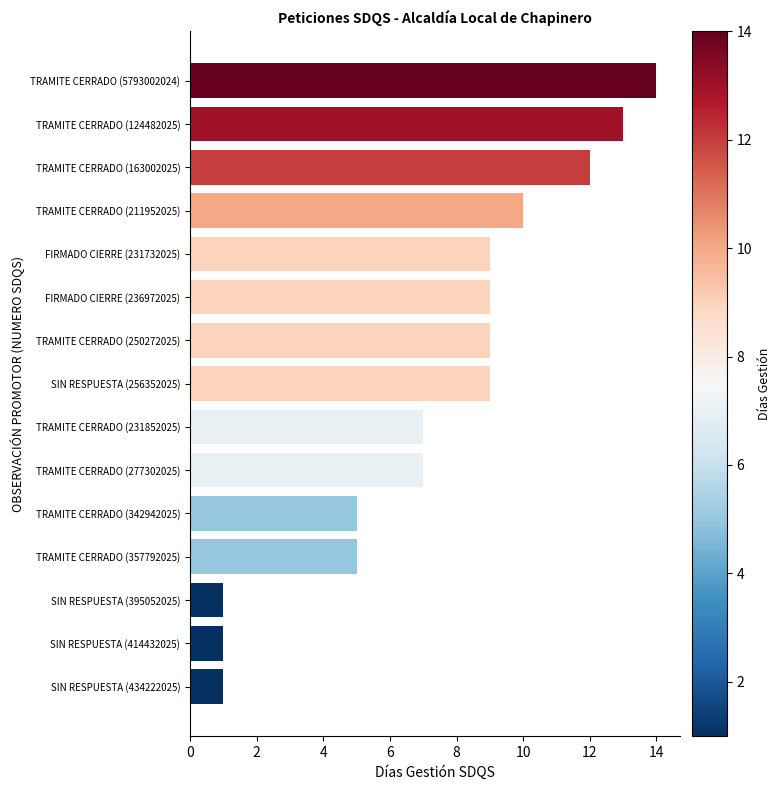

Reading bottom to top, transcribe all the data shown in this chart.

1	1	1	5	5	7	7	9	9	9	9	10	12	13	14